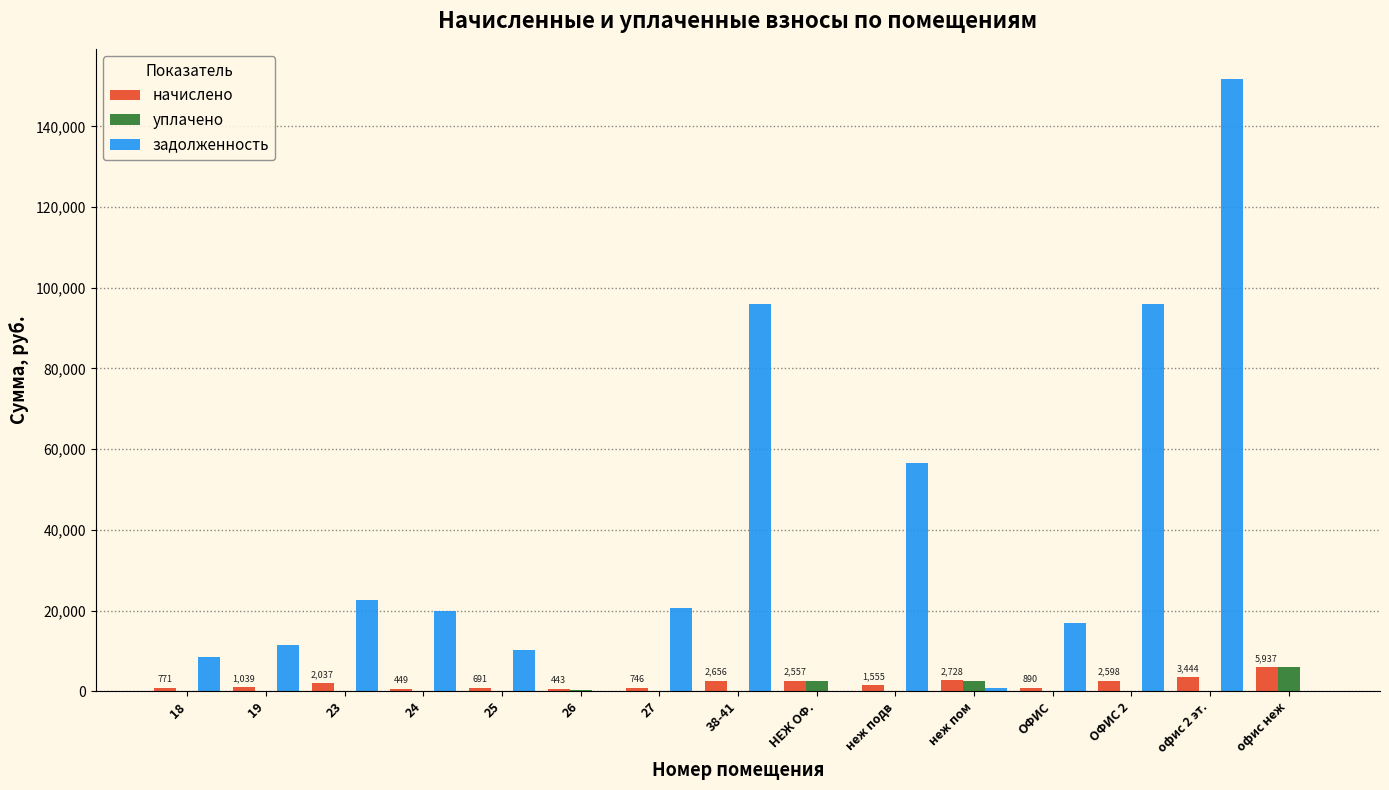

Which series has the largest total across all categories?

задолженность